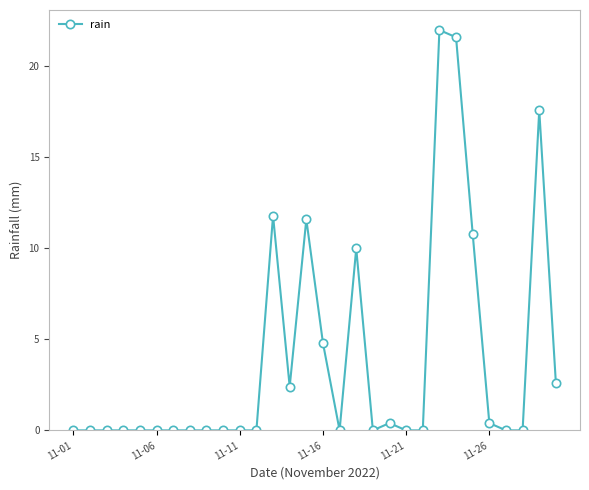

What is the average value?

3.9